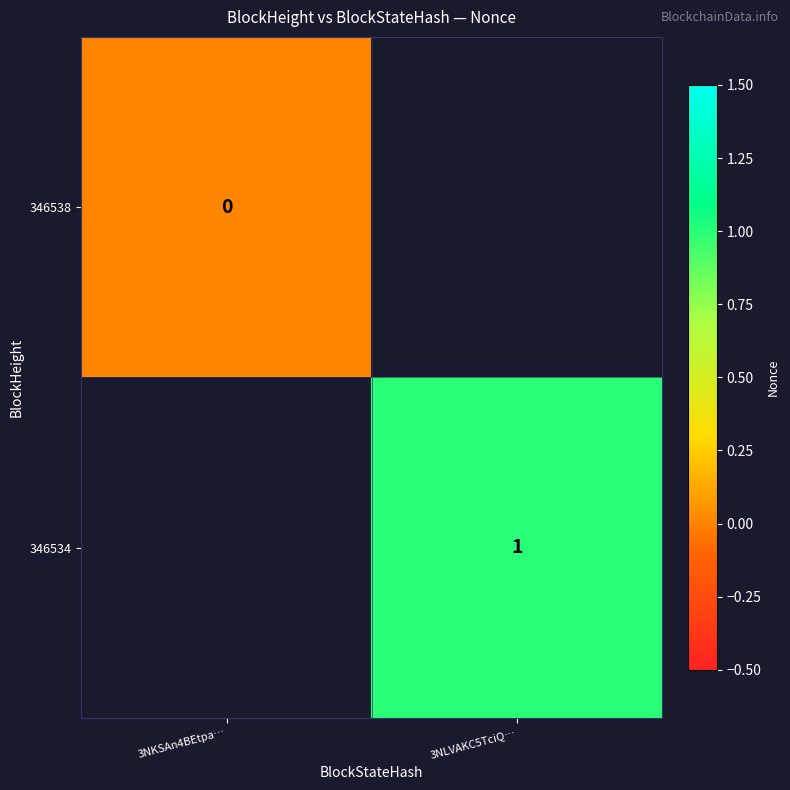

Is it true that 346534 equals 1 at 3NLVAKC5TciQ…?

True